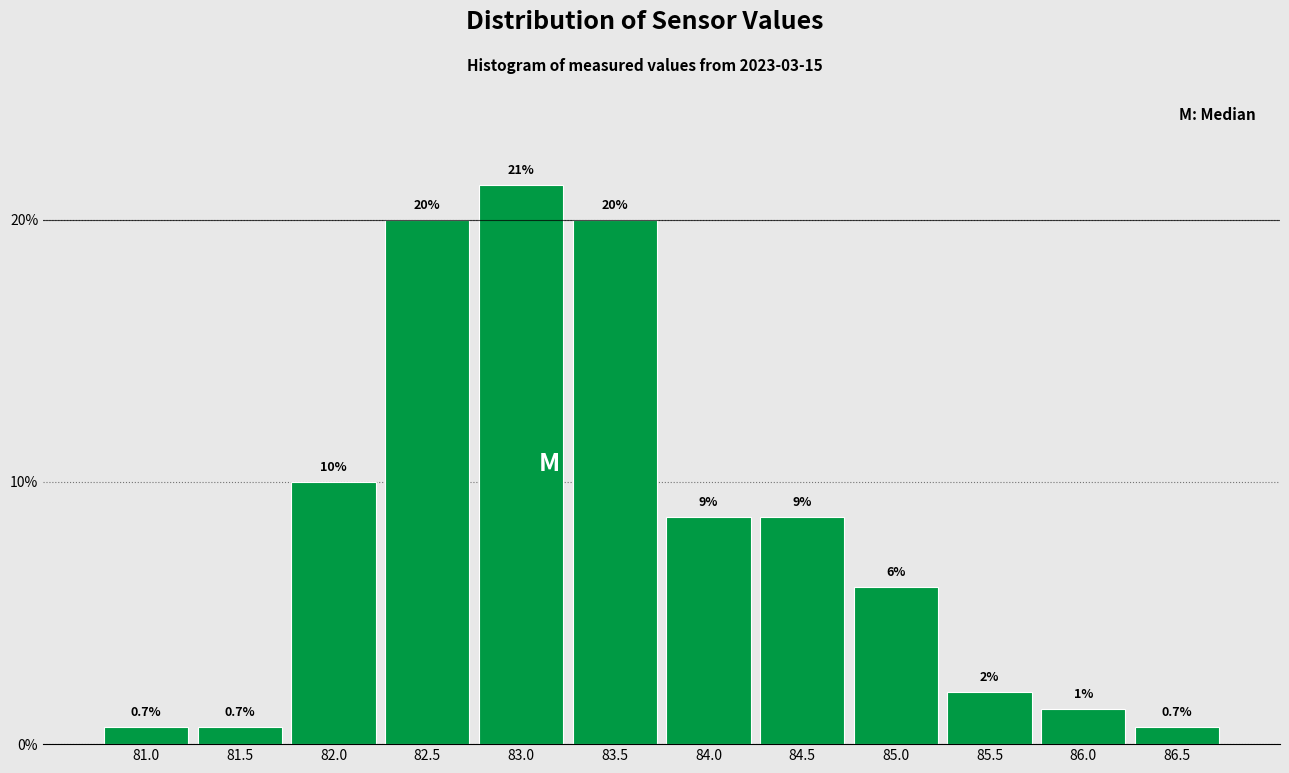

What is the sum of the values at 81.0 and 83.0?

22.0